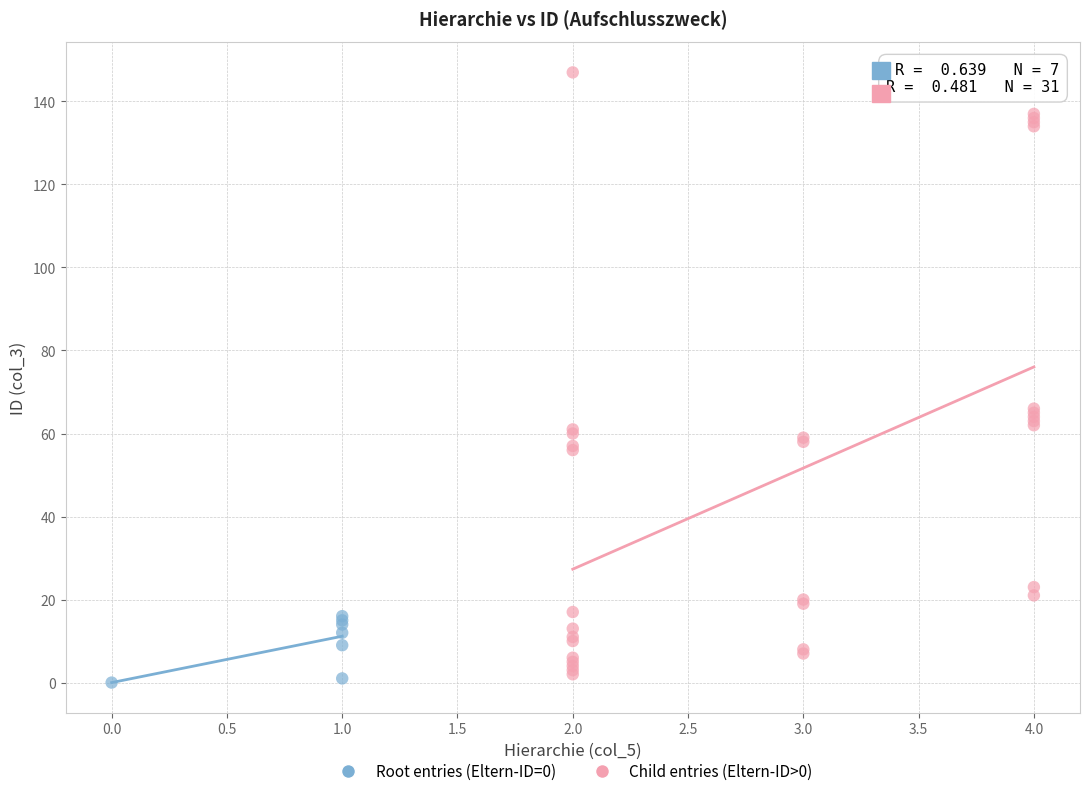

What are all the series names shown in the legend?

Root entries (Eltern-ID=0), Child entries (Eltern-ID>0)